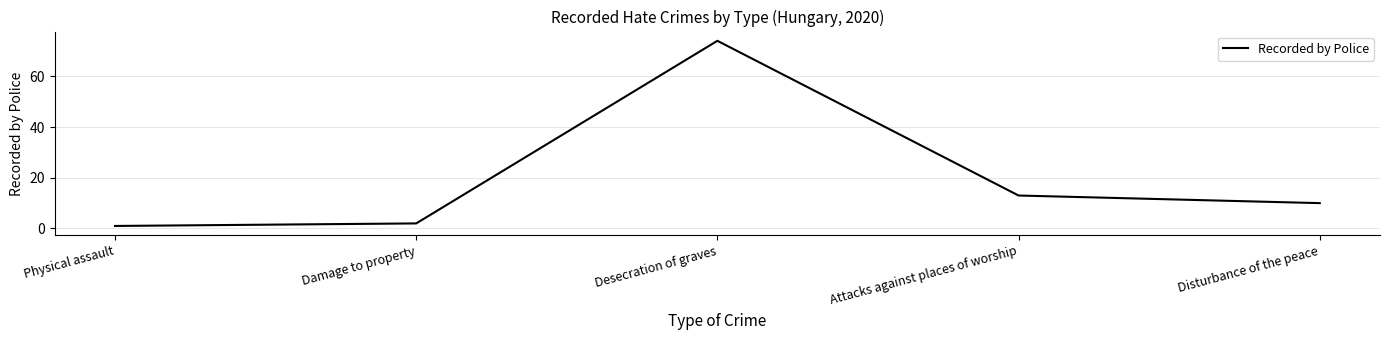

Does the chart have visible grid lines?

Yes